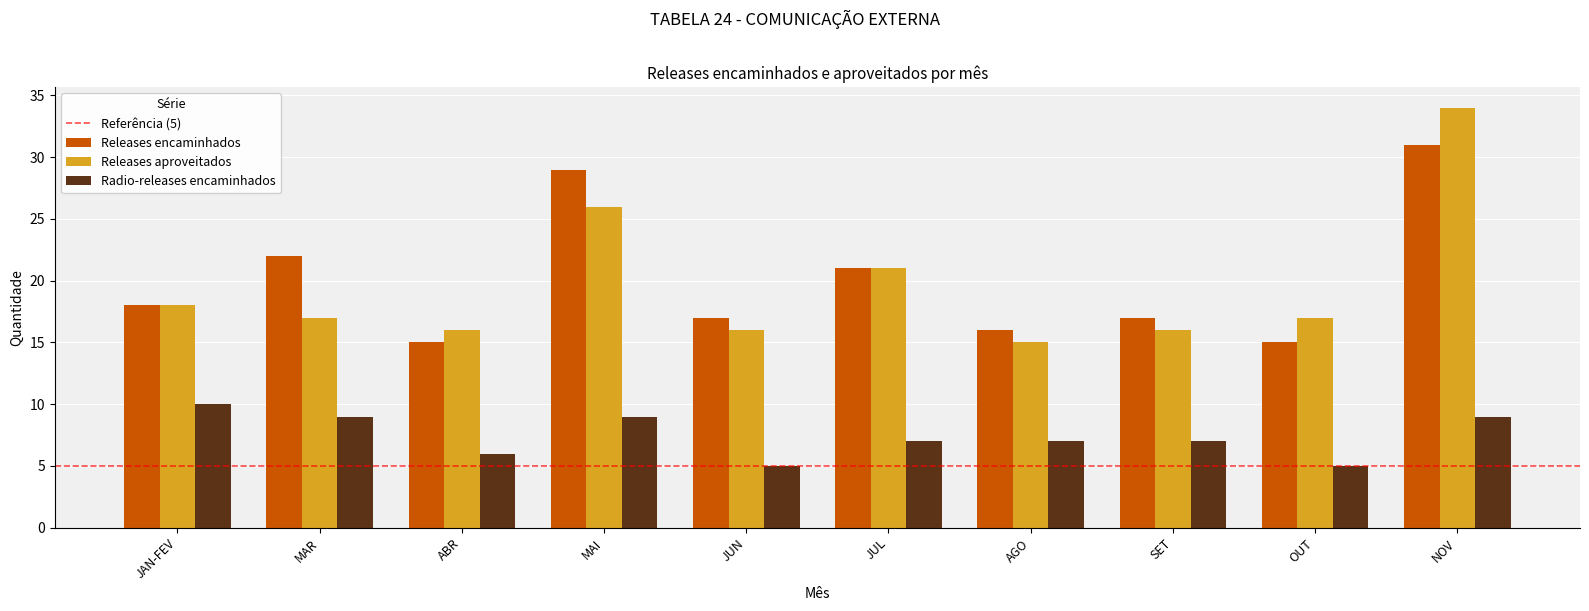

What is the maximum value for Releases encaminhados?

31